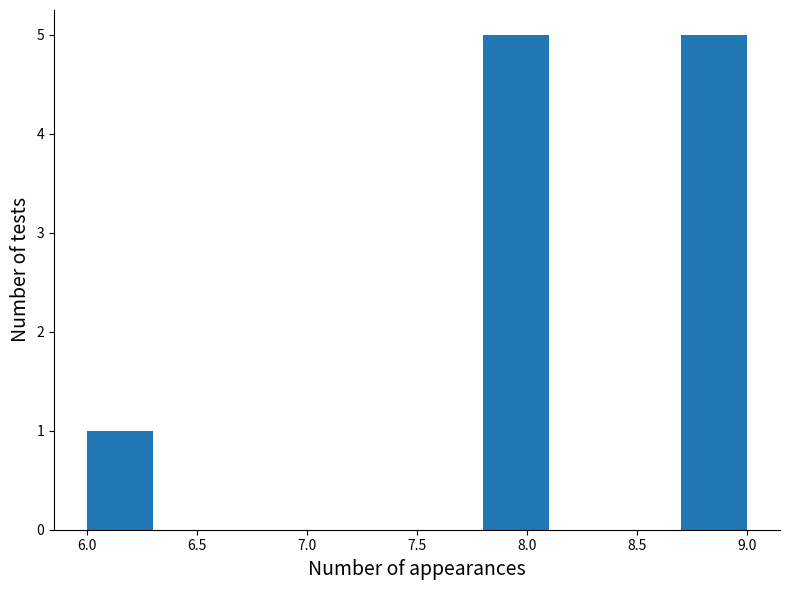

Reading left to right, list every bar in this chart as the range it spans on the x-axis followed by its height. The values are not printed on the chart, so give them approximately, as read against the axis.

6.0 to 6.3: 1
6.3 to 6.6: 0
6.6 to 6.9: 0
6.9 to 7.2: 0
7.2 to 7.5: 0
7.5 to 7.8: 0
7.8 to 8.1: 5
8.1 to 8.4: 0
8.4 to 8.7: 0
8.7 to 9.0: 5